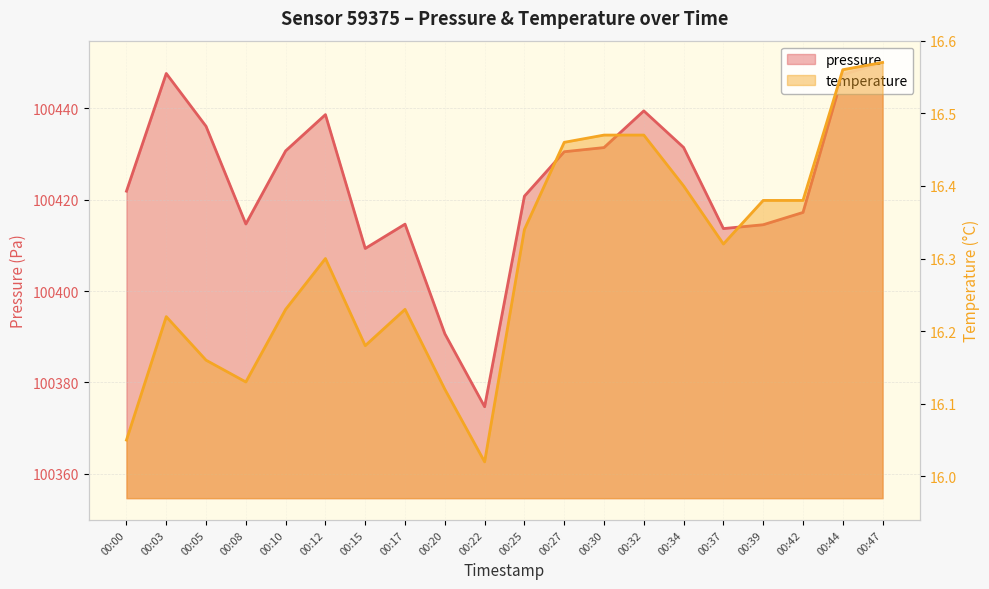

What are all the series names shown in the legend?

pressure, temperature